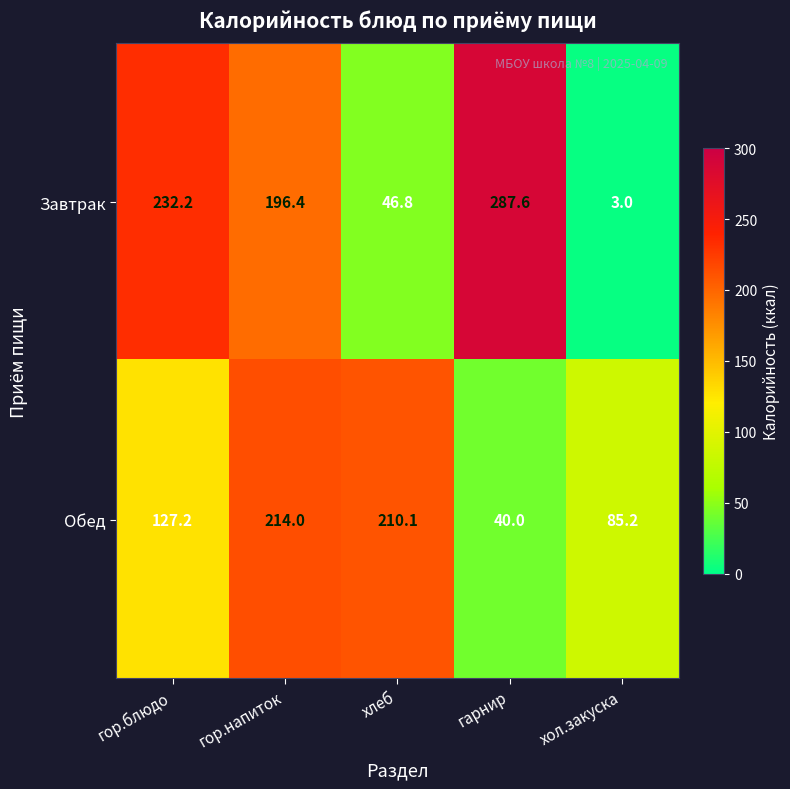

List the labels in order of Завтрак value, largest first.

гарнир, гор.блюдо, гор.напиток, хлеб, хол.закуска